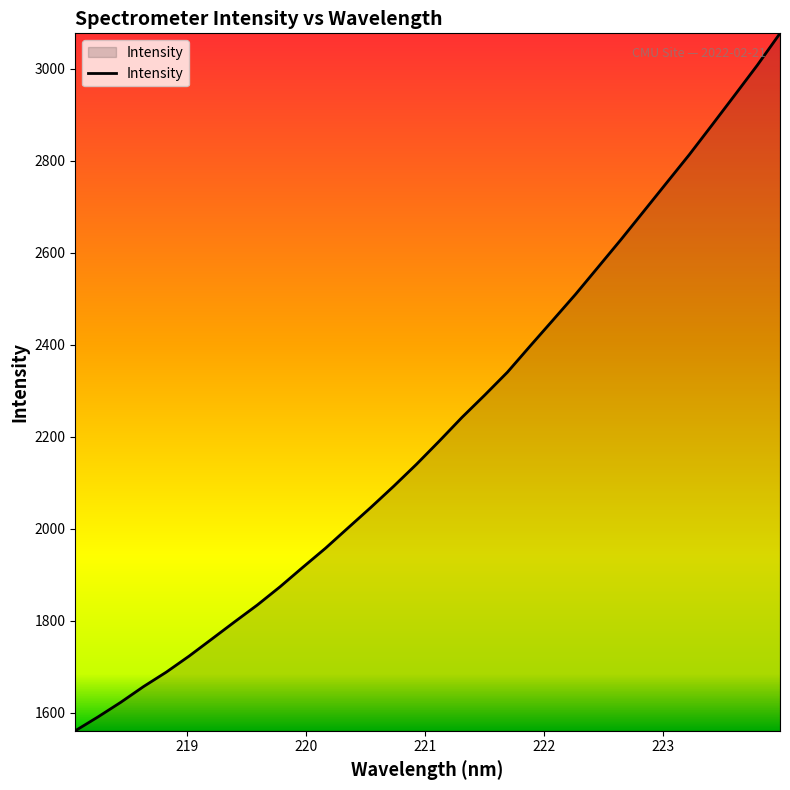

What is the greatest value displayed?

3076.5